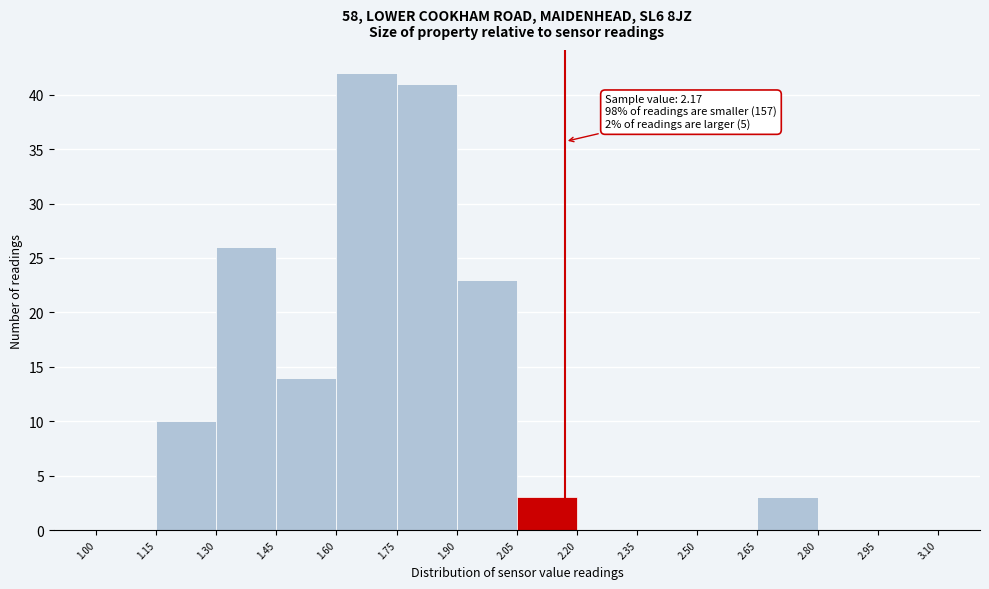

Over which range of the x-axis is the bar tallest?

1.60 to 1.75